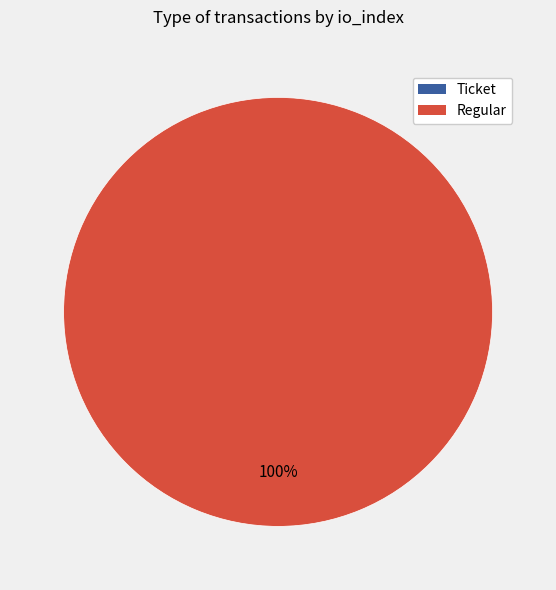

Is it true that Ticket (io_index=0) is 0% of the pie?

True